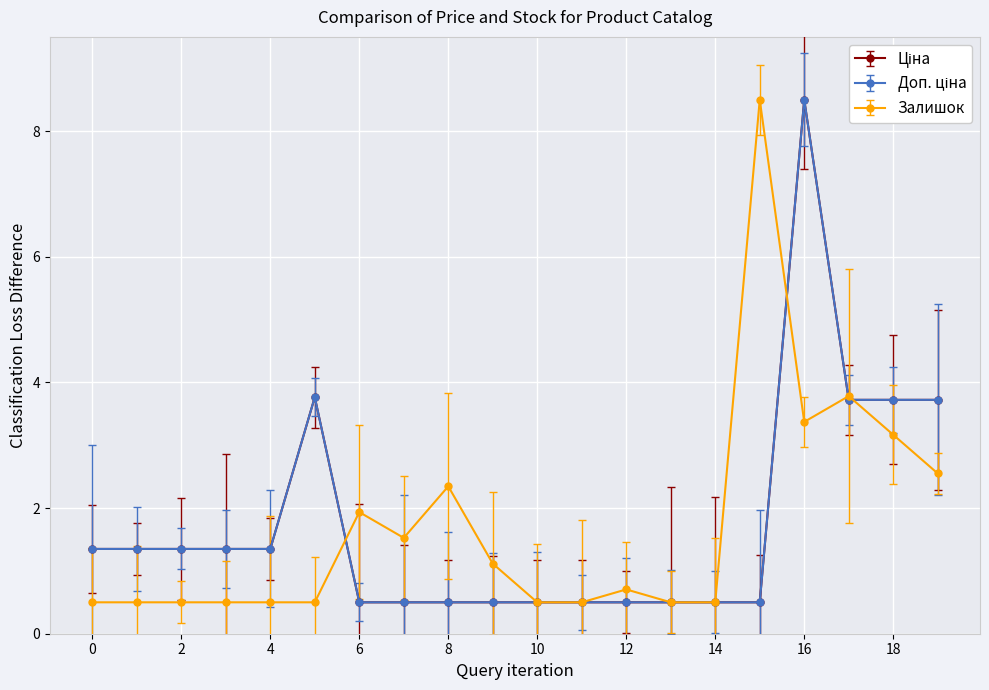

True or false: Ціна and Доп. ціна cross at least once.

False